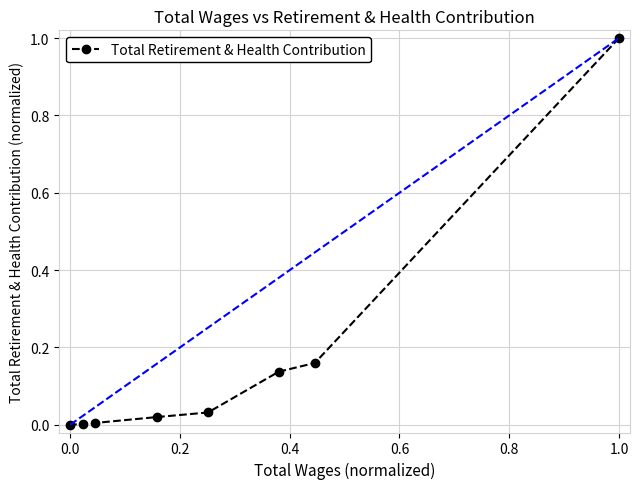

Is it true that Total Retirement & Health Contribution equals 1.0 at 1.0?

True